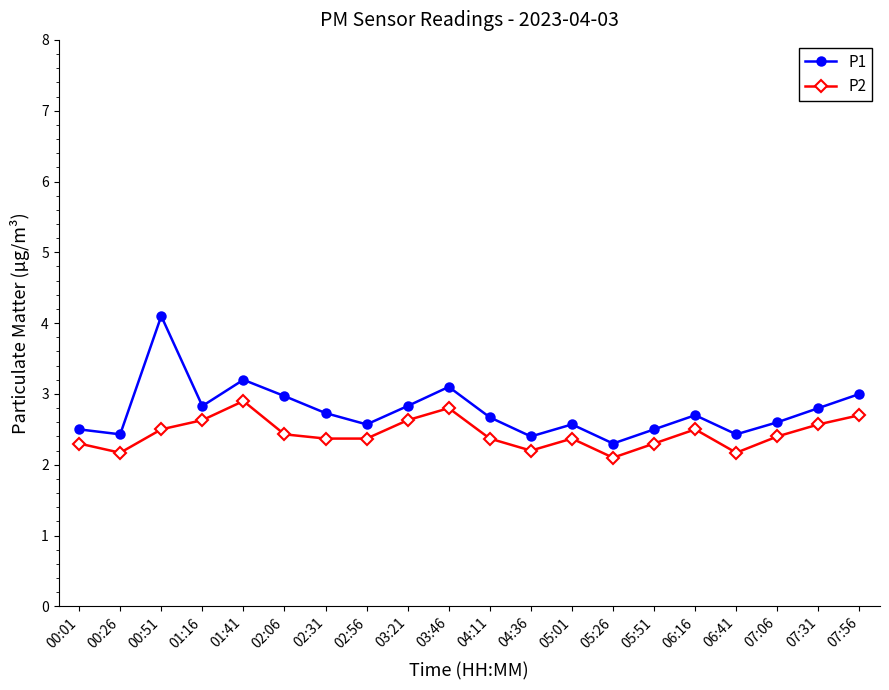

Which series has the widest spread of values?

P1